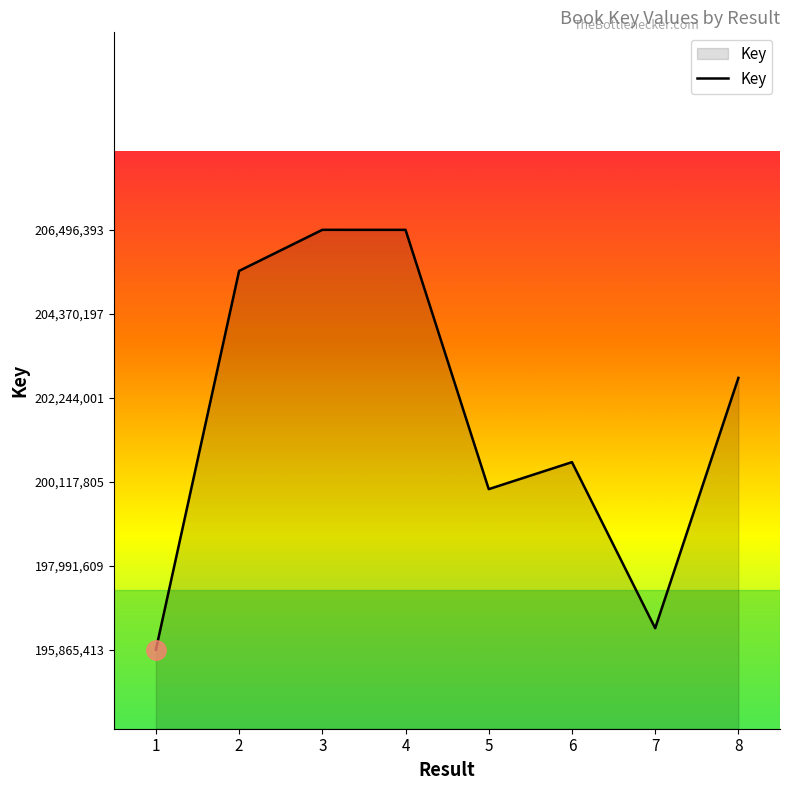

What is the maximum value shown in the chart?

206496393